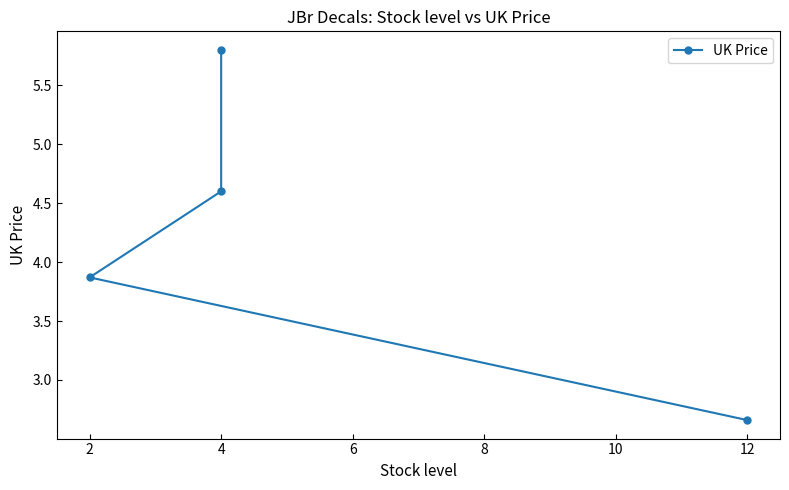

How many series are shown in this chart?

1